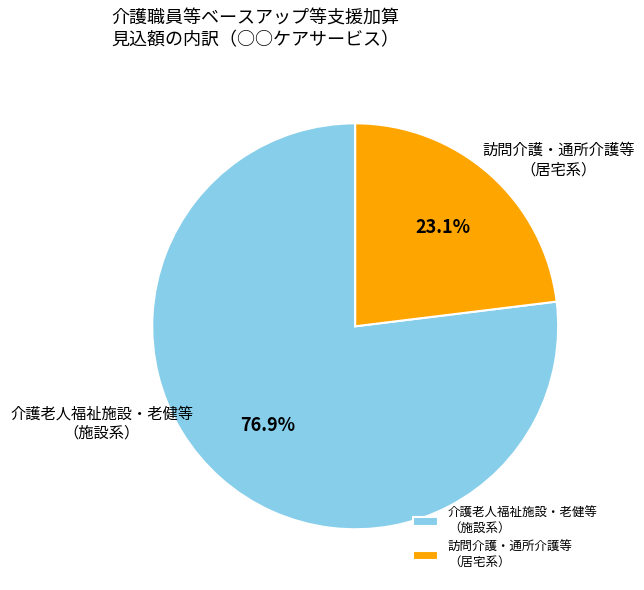

Which category has the smallest portion of the pie?

訪問介護・通所介護等 （居宅系）